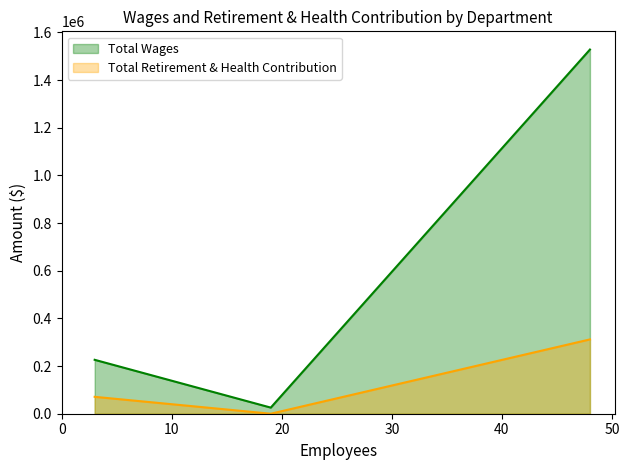

How many values in the Total Wages series are below 226201?

1